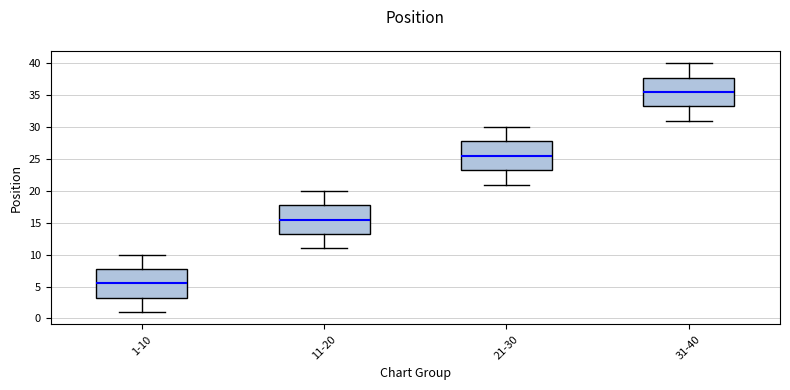

Which box has the highest median line?

31-40